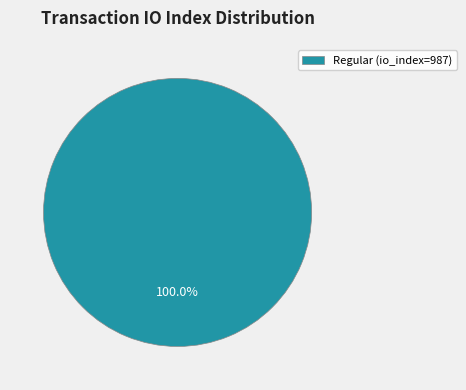

Rank the categories by value from lowest to highest.

Regular (io_index=987)